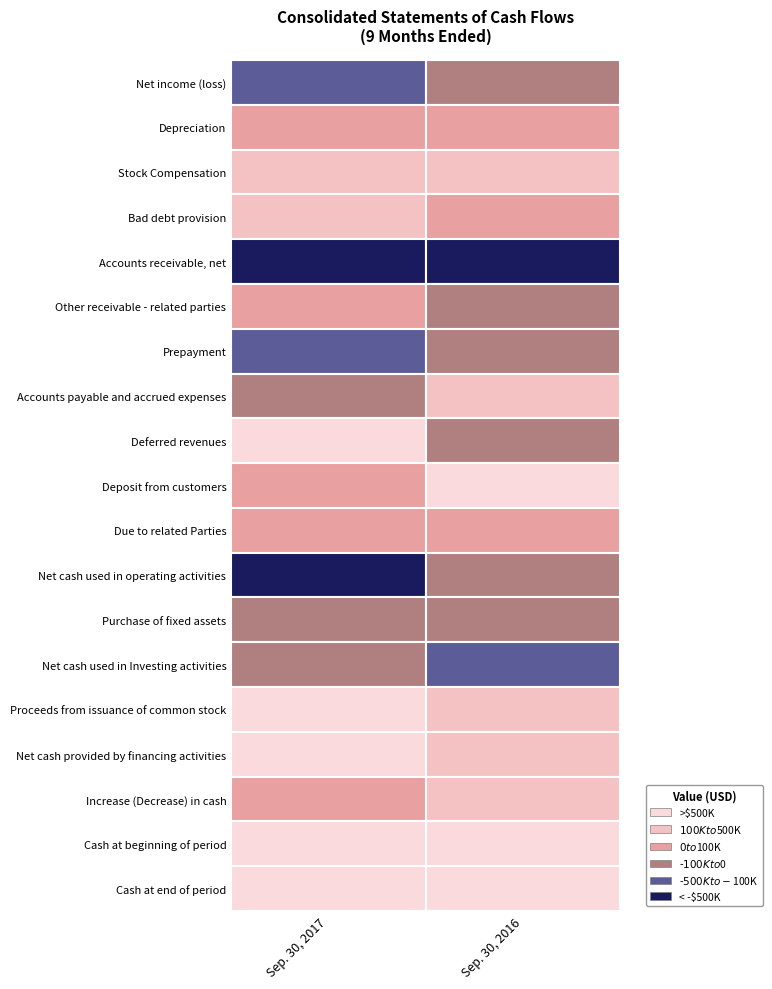

What is the average value of the Accounts payable and accrued expenses series?

156292